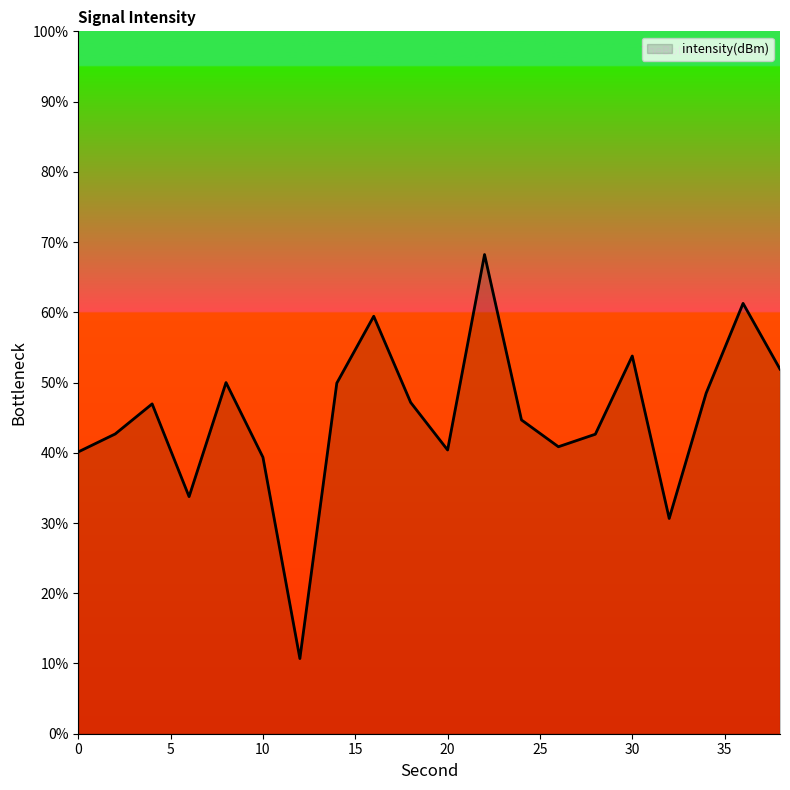

What is the minimum value shown in the chart?

10.7